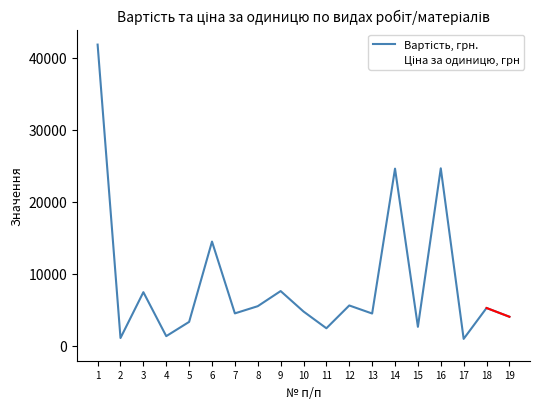

What is the total value across all series at 8?

8250.0